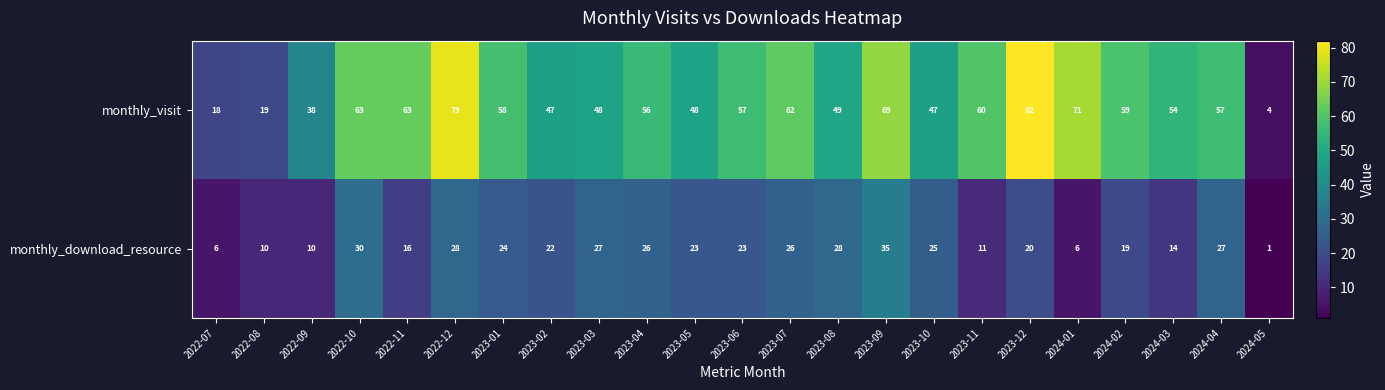

What is the maximum value shown in the chart?

82